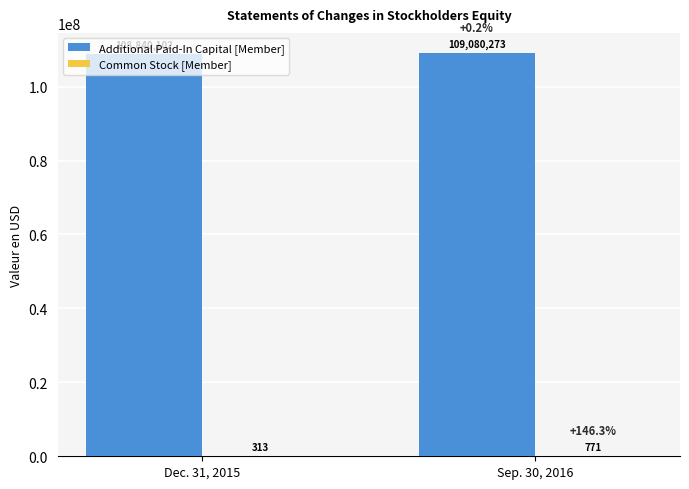

The value of Additional Paid-In Capital [Member] at Sep. 30, 2016 is 109080273. True or false?

True